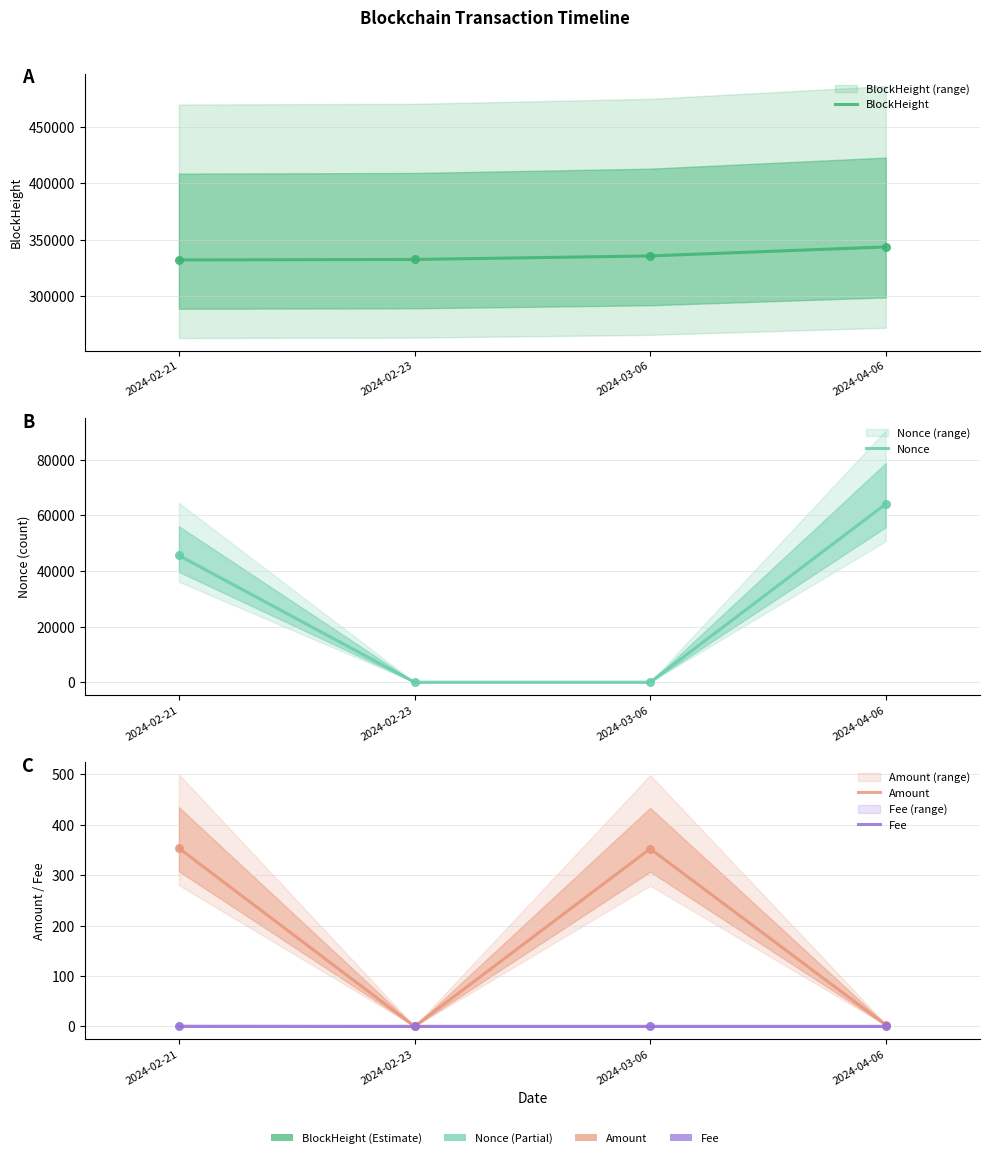

At how many categories does at least one series exceed 123331?

4